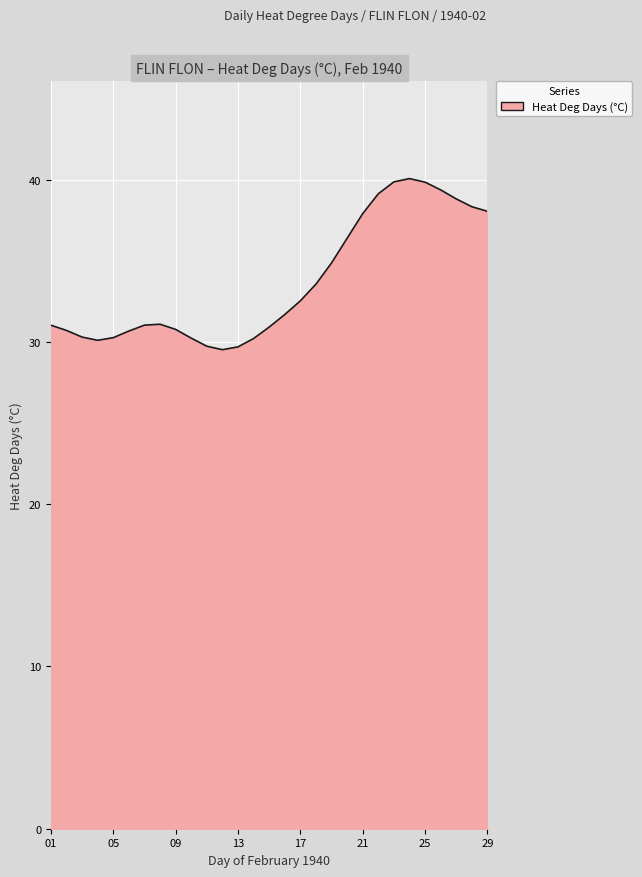

What is the difference between the maximum and second lowest values?

10.4